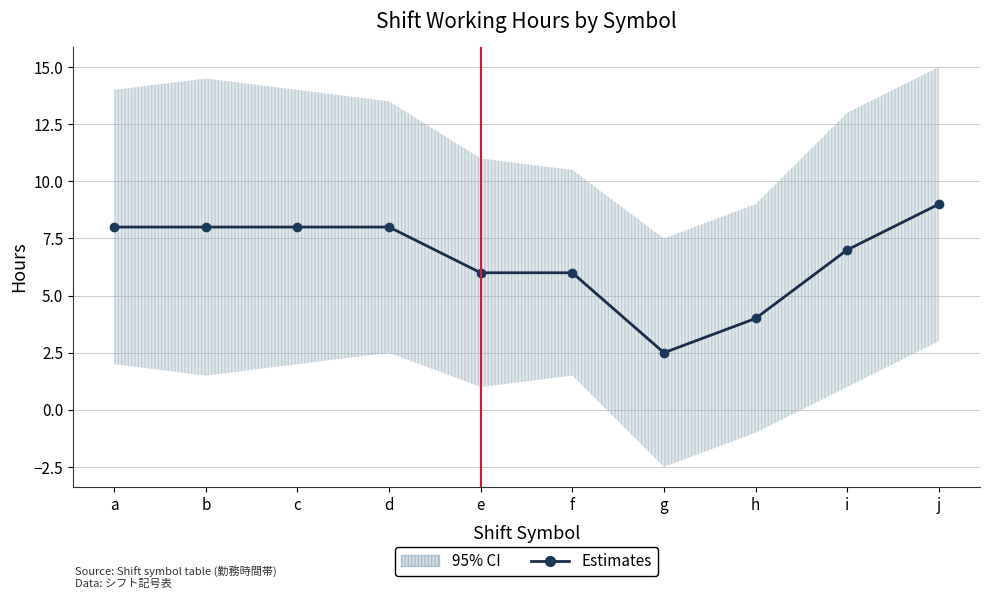

What is the smallest value displayed?

2.5